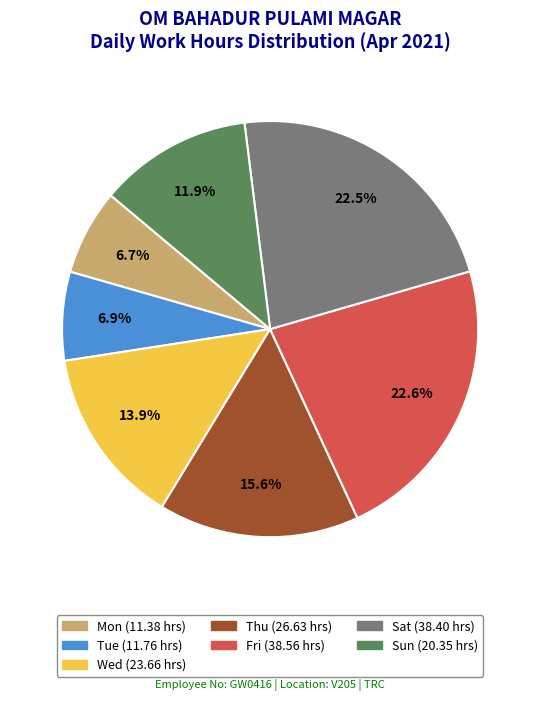

Is there any slice that represents more than half of the pie?

No